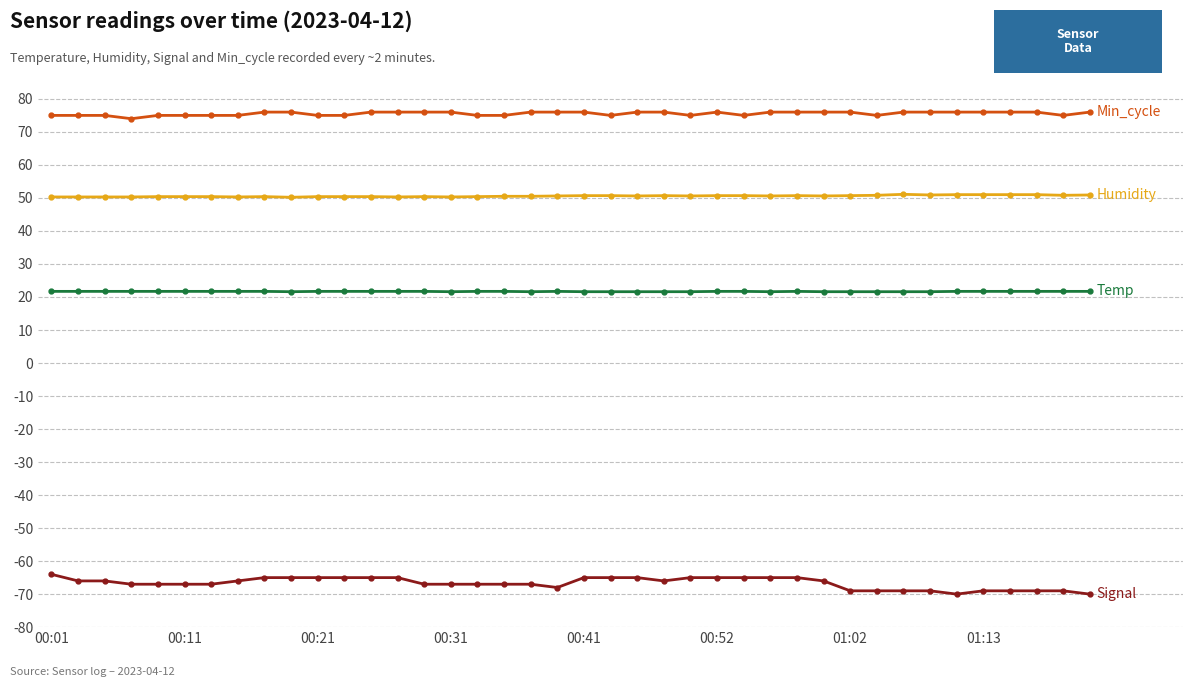

What is the minimum value shown in the chart?

-70.0